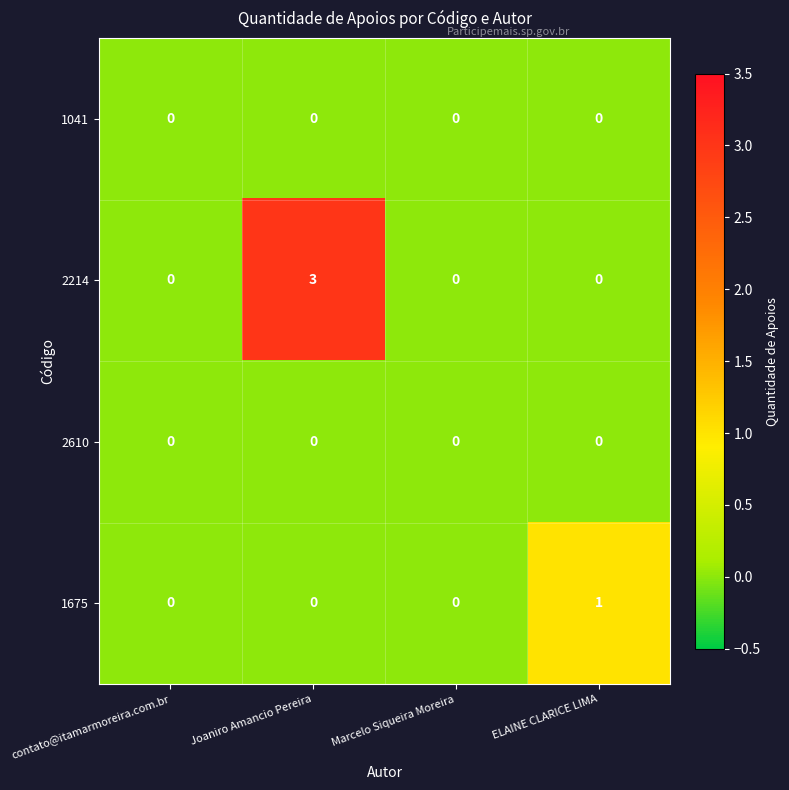

What is the total value across all series at Joaniro Amancio Pereira?

3